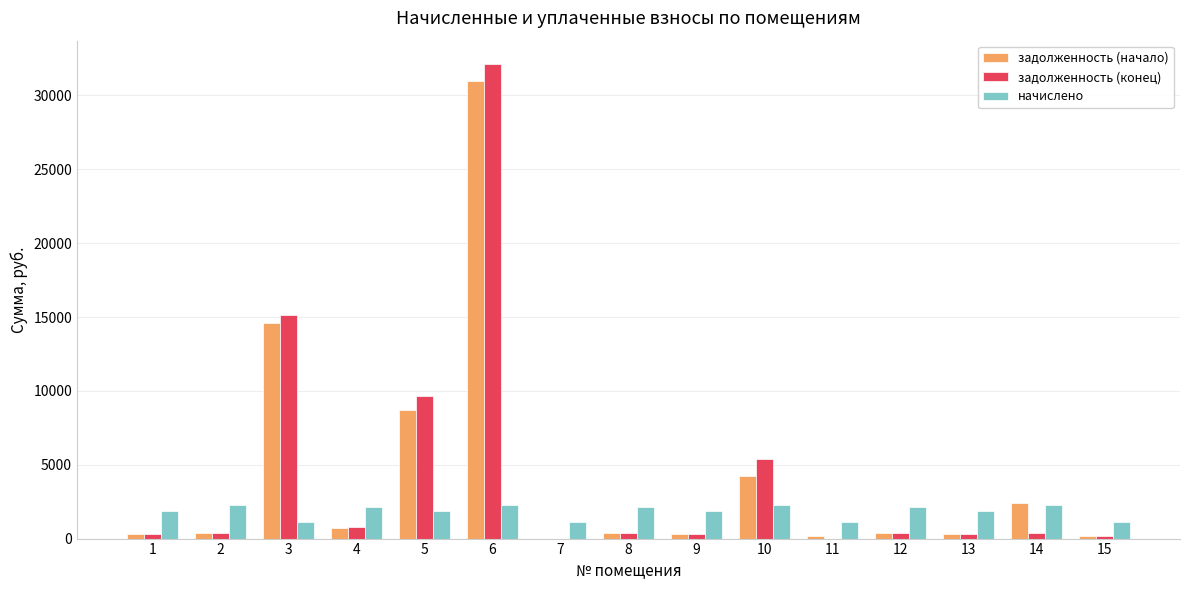

What is the maximum value for задолженность (конец)?

32101.7